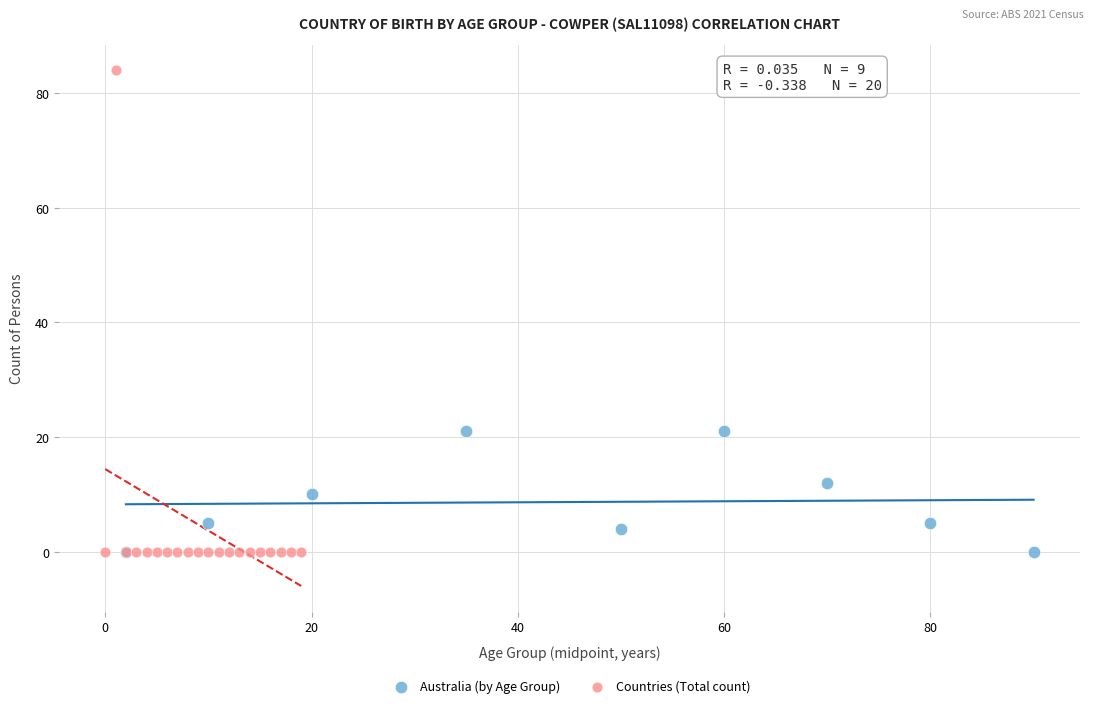

Which series has the widest spread of Y values?

Countries (Total count)